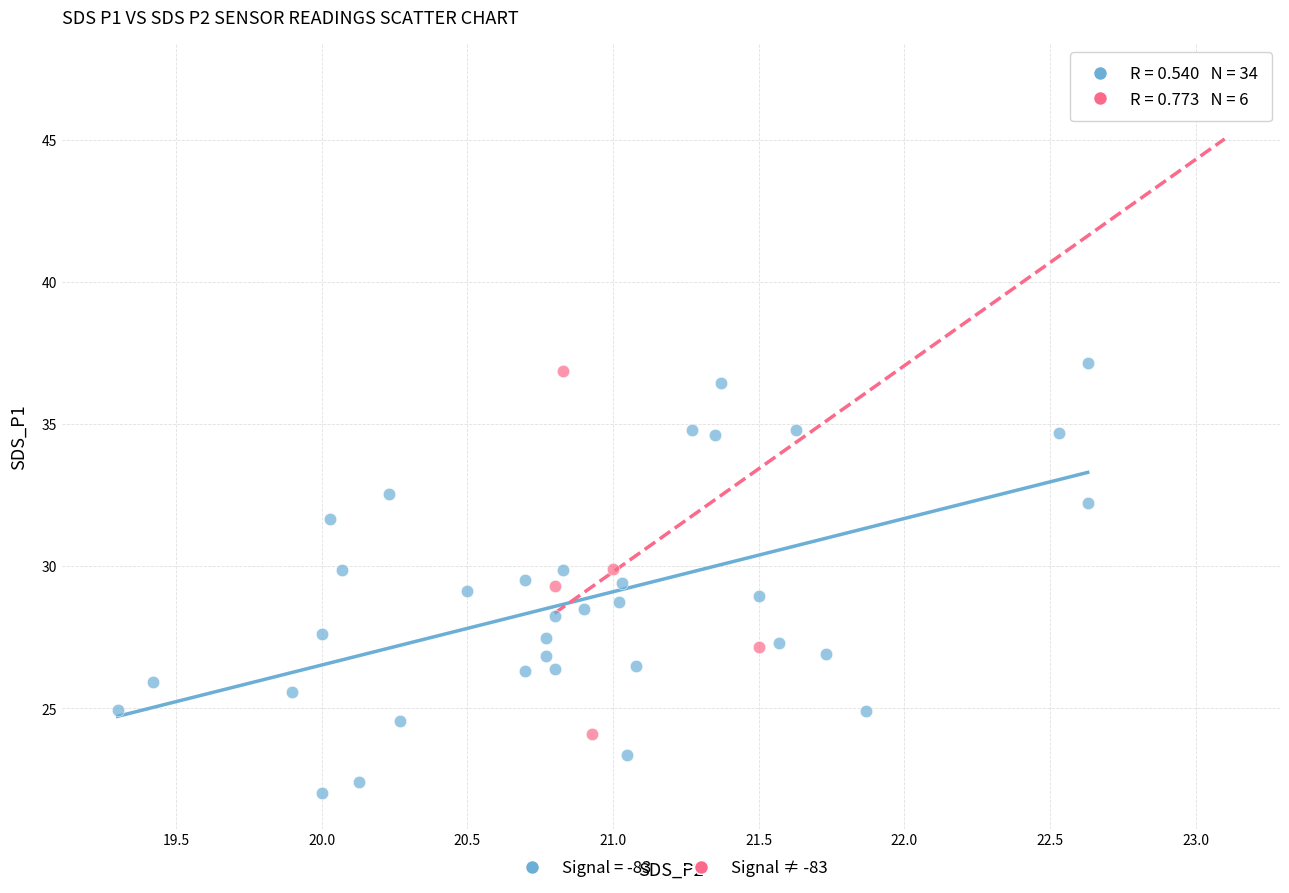

Which series reaches the minimum Y coordinate?

Signal = -83